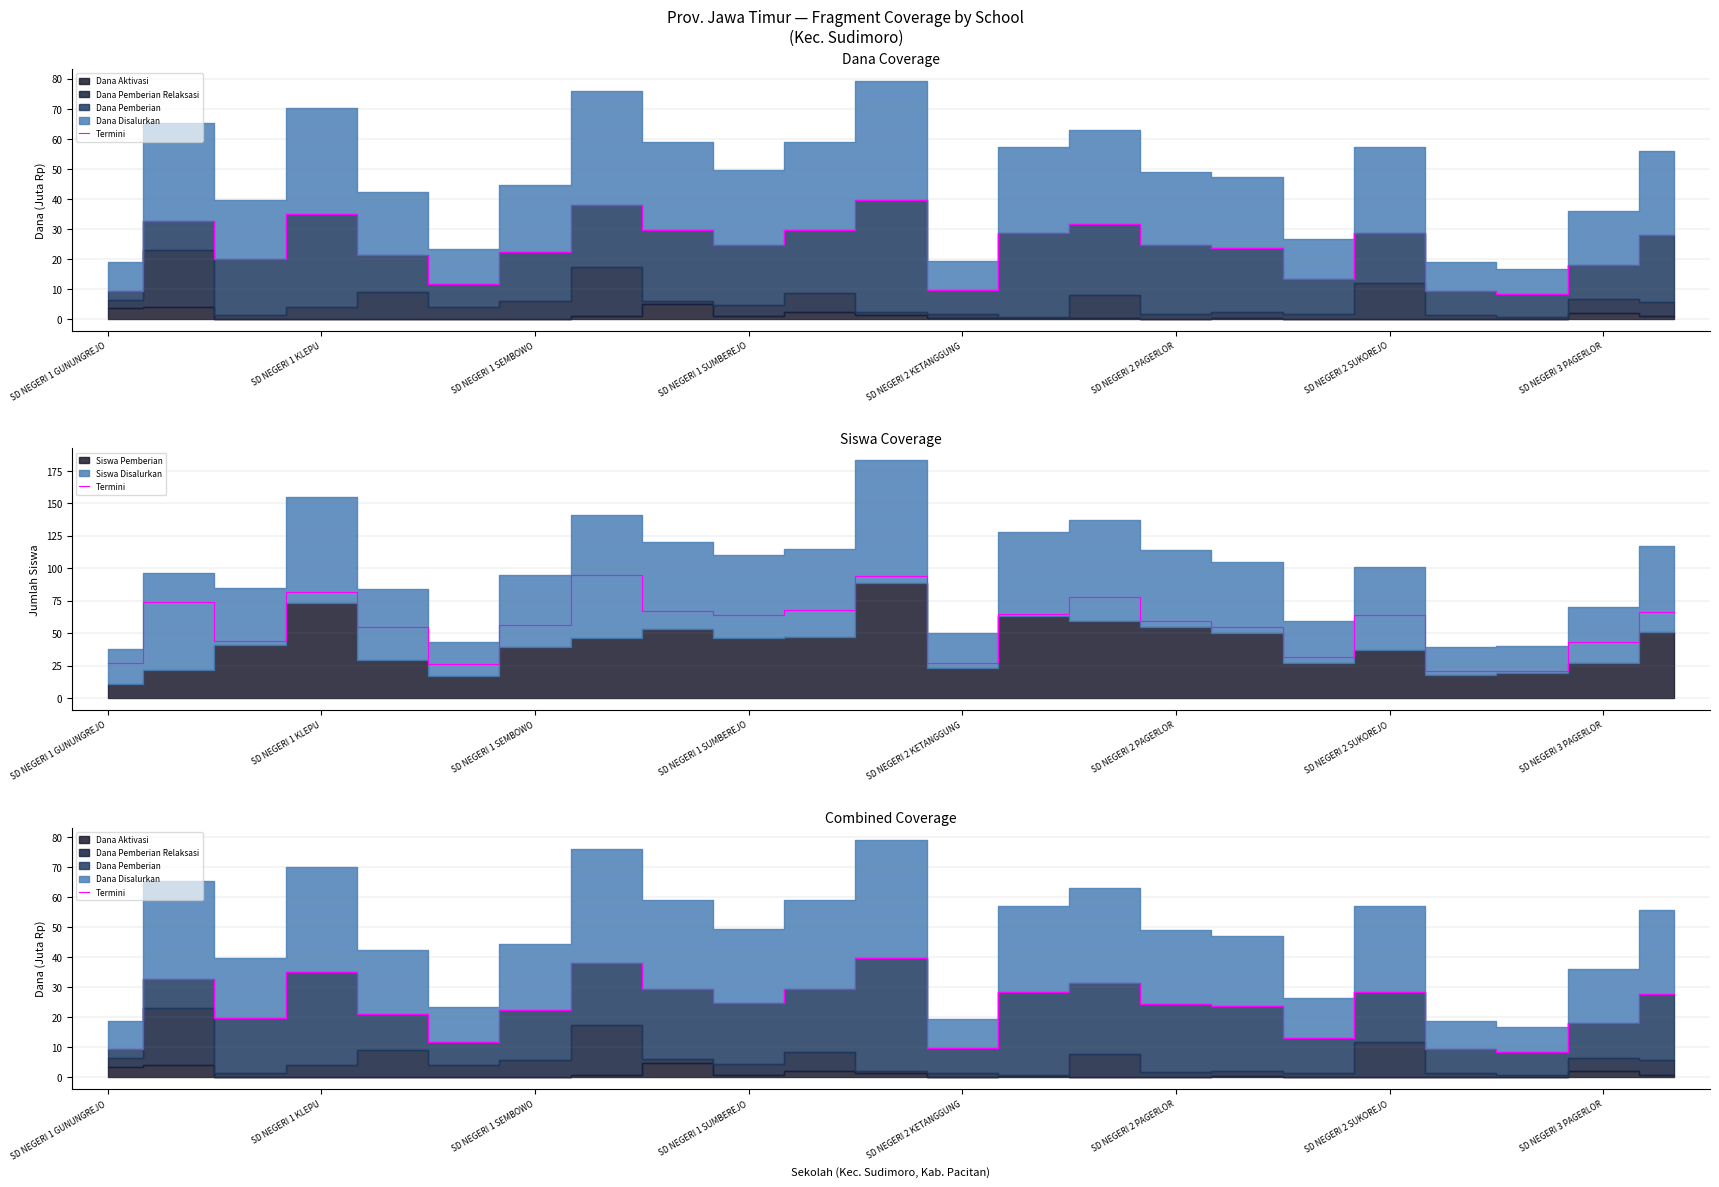

True or false: the data has more than 2 interior local peaks.

True